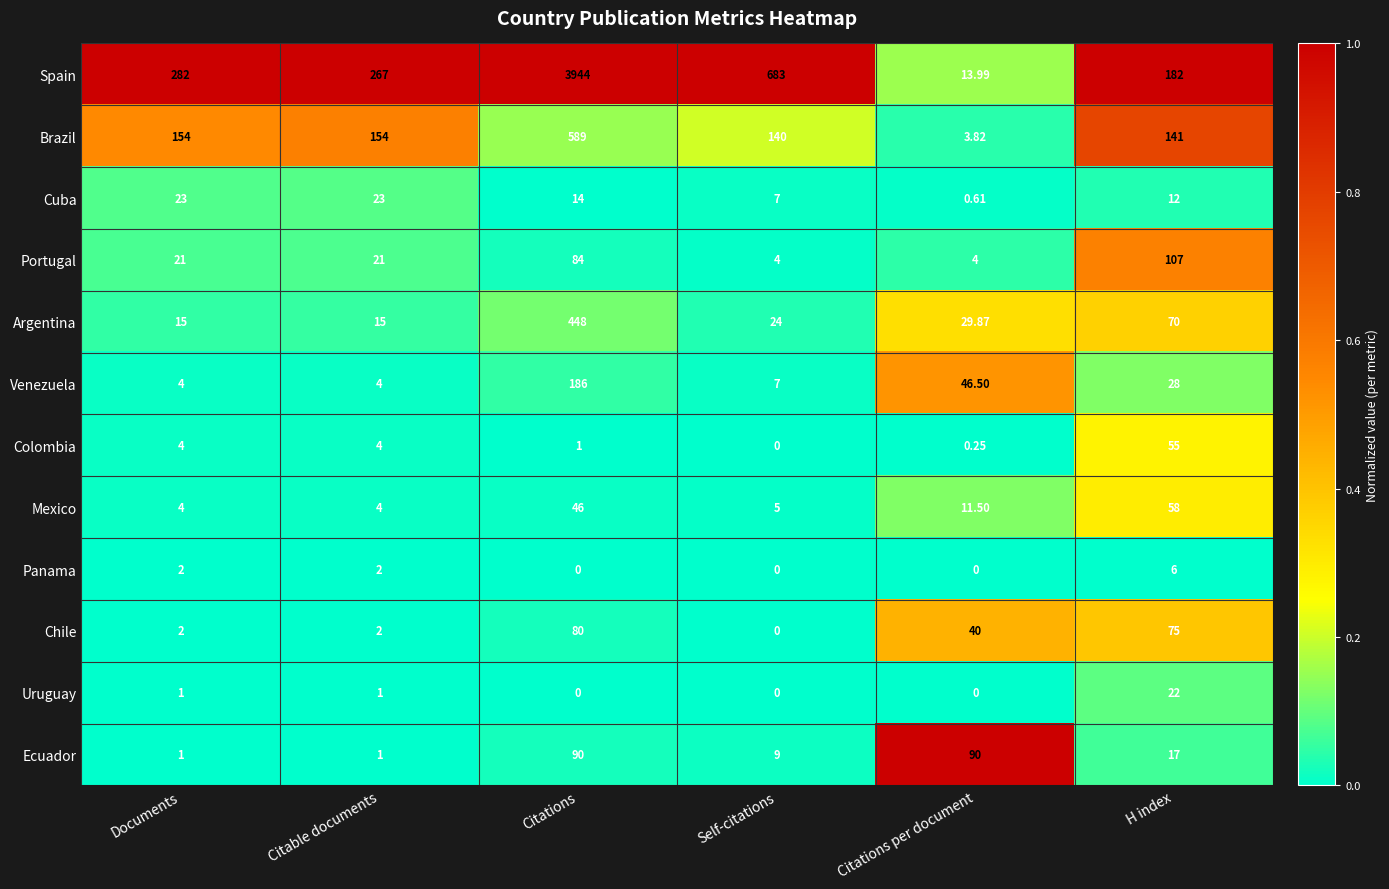

List the series in order of their peak value, lowest first.

Panama, Uruguay, Cuba, Colombia, Mexico, Chile, Ecuador, Portugal, Venezuela, Argentina, Brazil, Spain